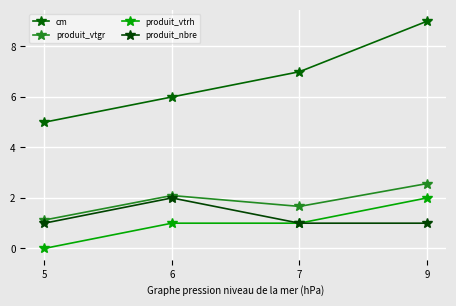

How many data points in cm are less than 7?

2